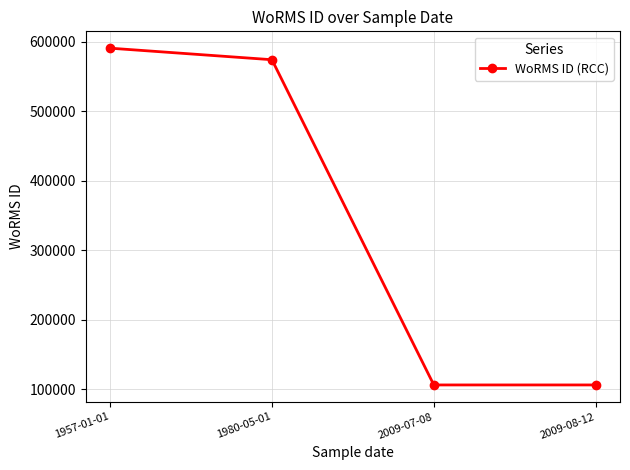

How many distinct data groups are displayed?

1